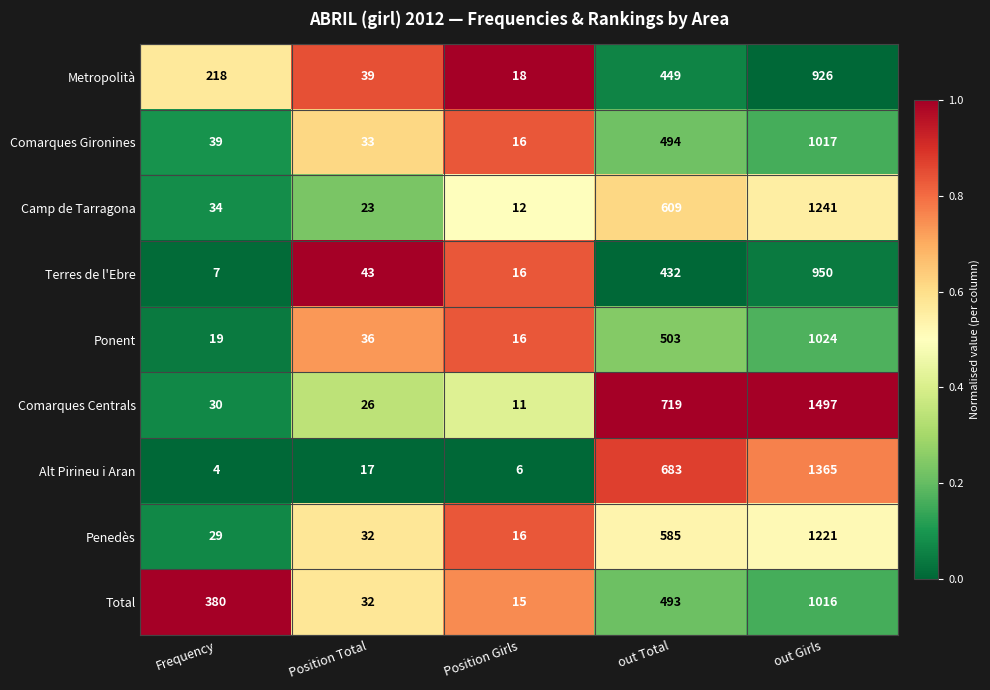

Count the number of categories in the chart.

5